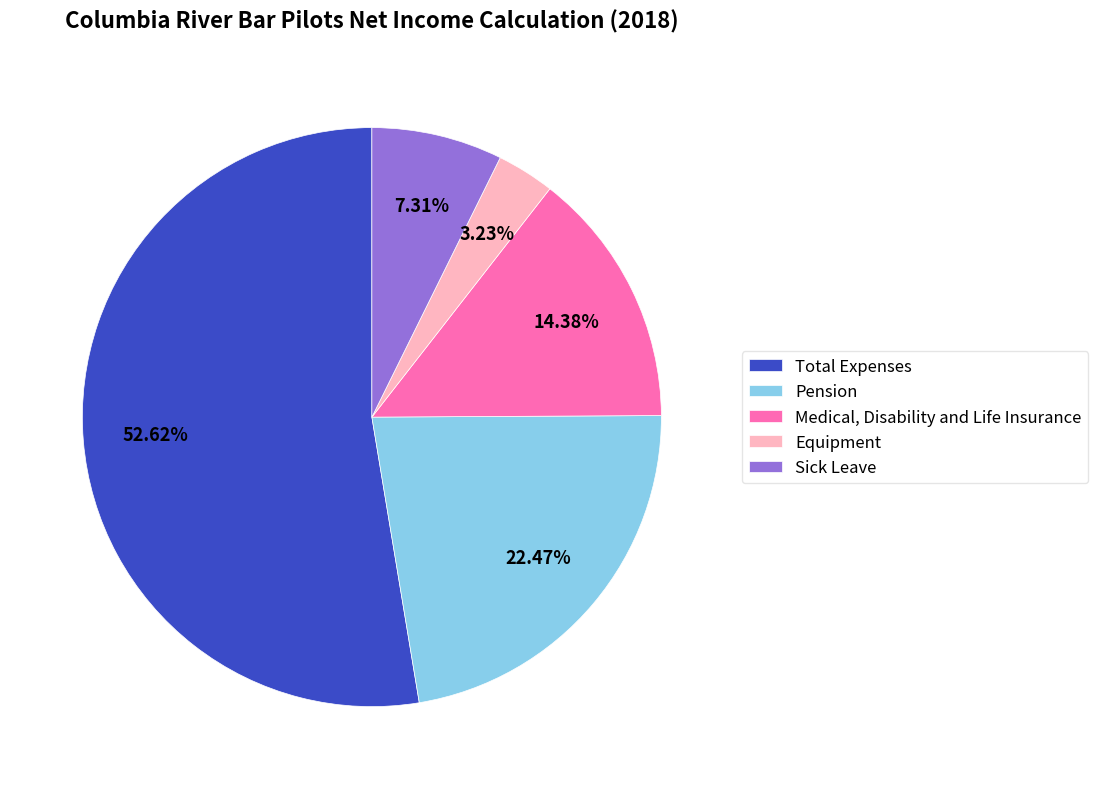

What is the majority slice?

Total Expenses